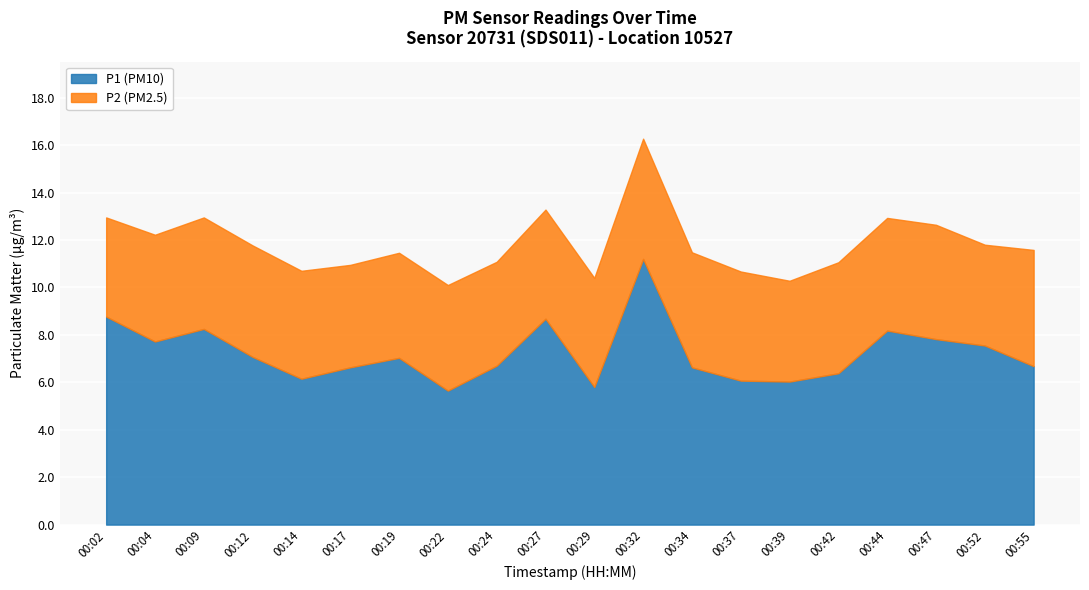

Reading left to right, extract all data points from this chart.

P1: 8.8	7.7	8.2	7.1	6.2	6.6	7.0	5.7	6.7	8.7	5.8	11.2	6.6	6.1	6.0	6.4	8.2	7.8	7.5	6.7
P2: 4.2	4.5	4.7	4.7	4.5	4.3	4.4	4.5	4.4	4.6	4.6	5.1	4.8	4.6	4.2	4.7	4.8	4.8	4.2	4.9